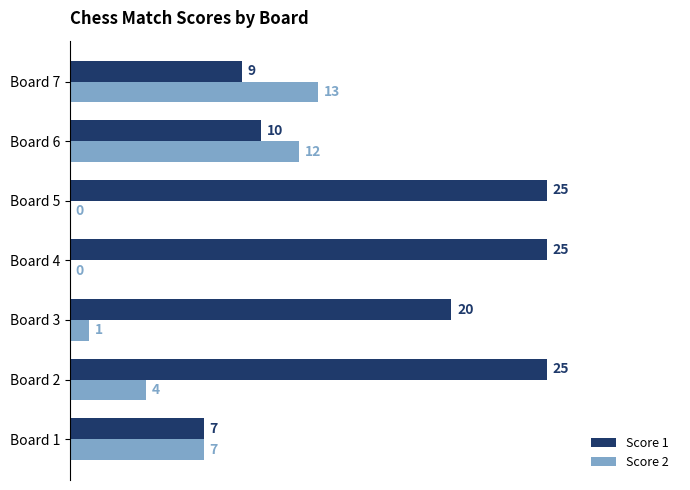

Is it true that Score 1 equals 20 at Board 3?

True